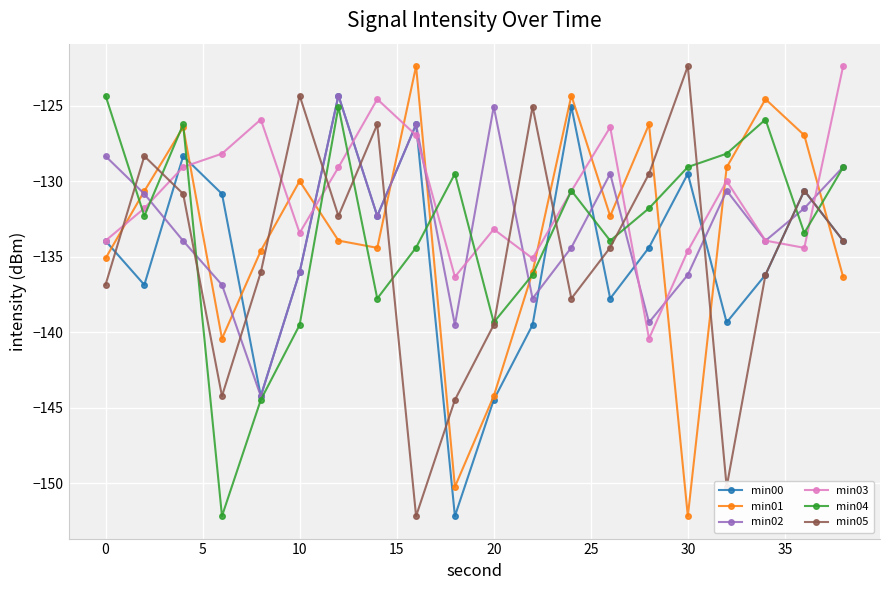

What is the lowest value of the min00 series?

-152.2